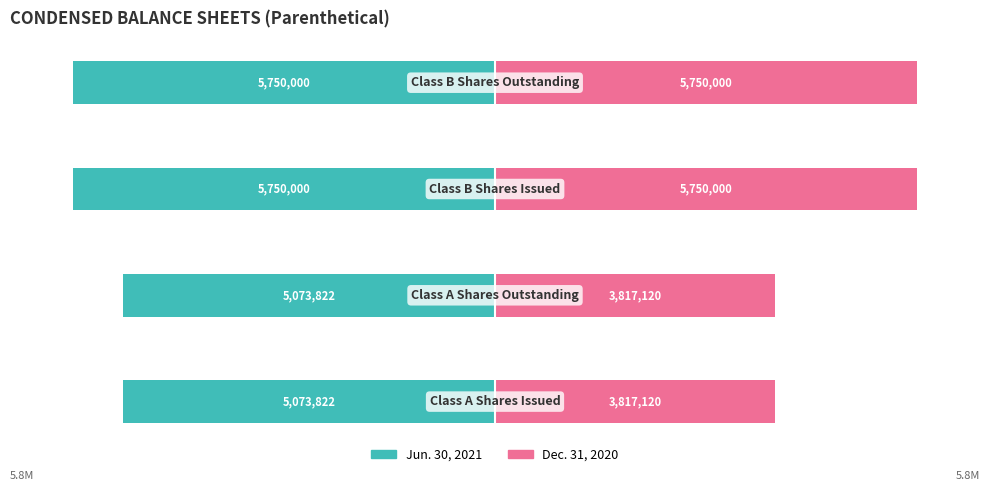

Reading left to right, list all the values displayed in this chart.

Jun. 30, 2021: 0=-5073822	1=-5073822	2=-5750000	3=-5750000
Dec. 31, 2020: 0=3817120	1=3817120	2=5750000	3=5750000